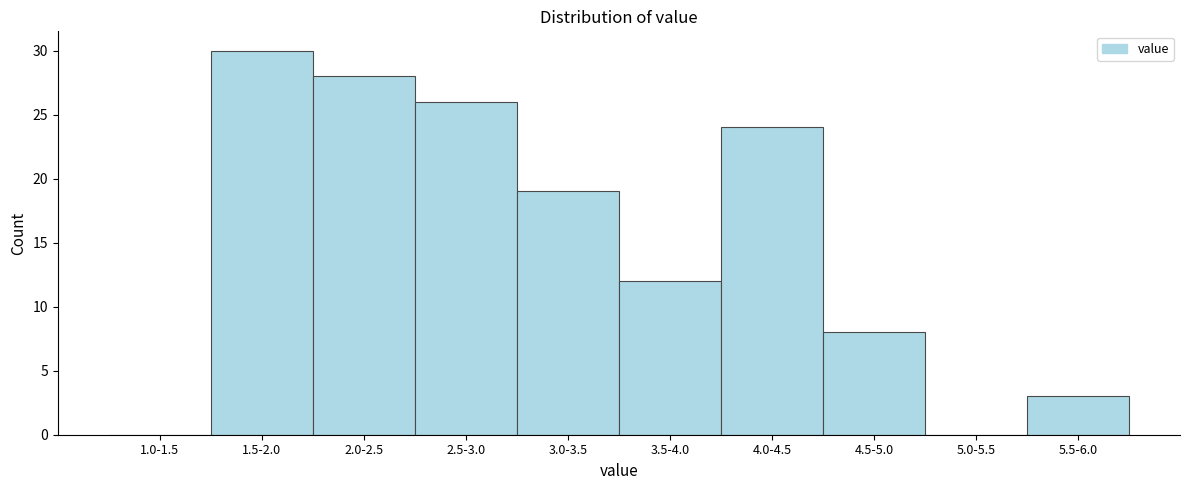

The chart shows a value of -11 at 1.0-1.5. True or false?

False